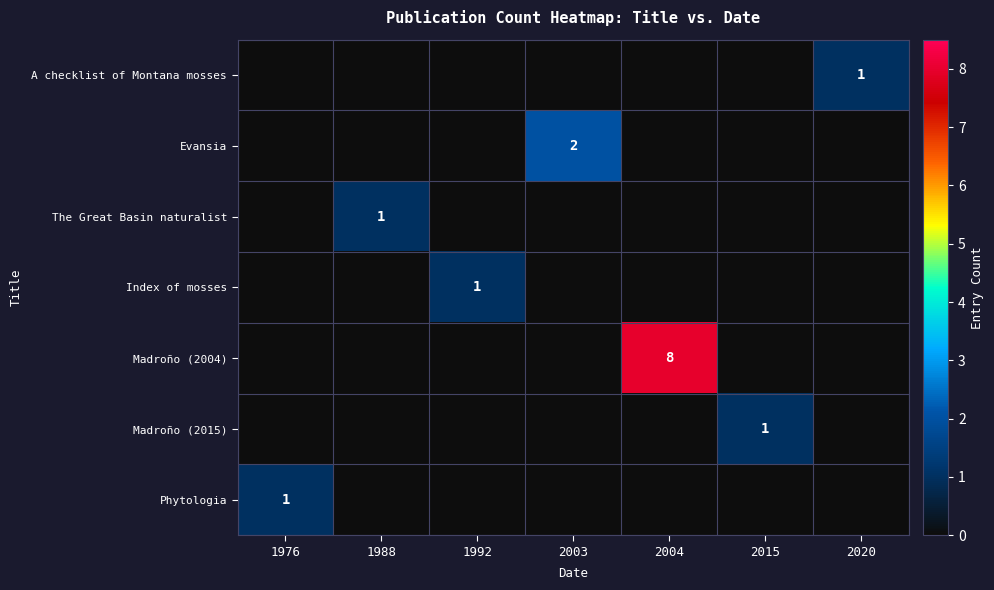

Is it true that Madroño (2015) equals 0 at 2015?

False